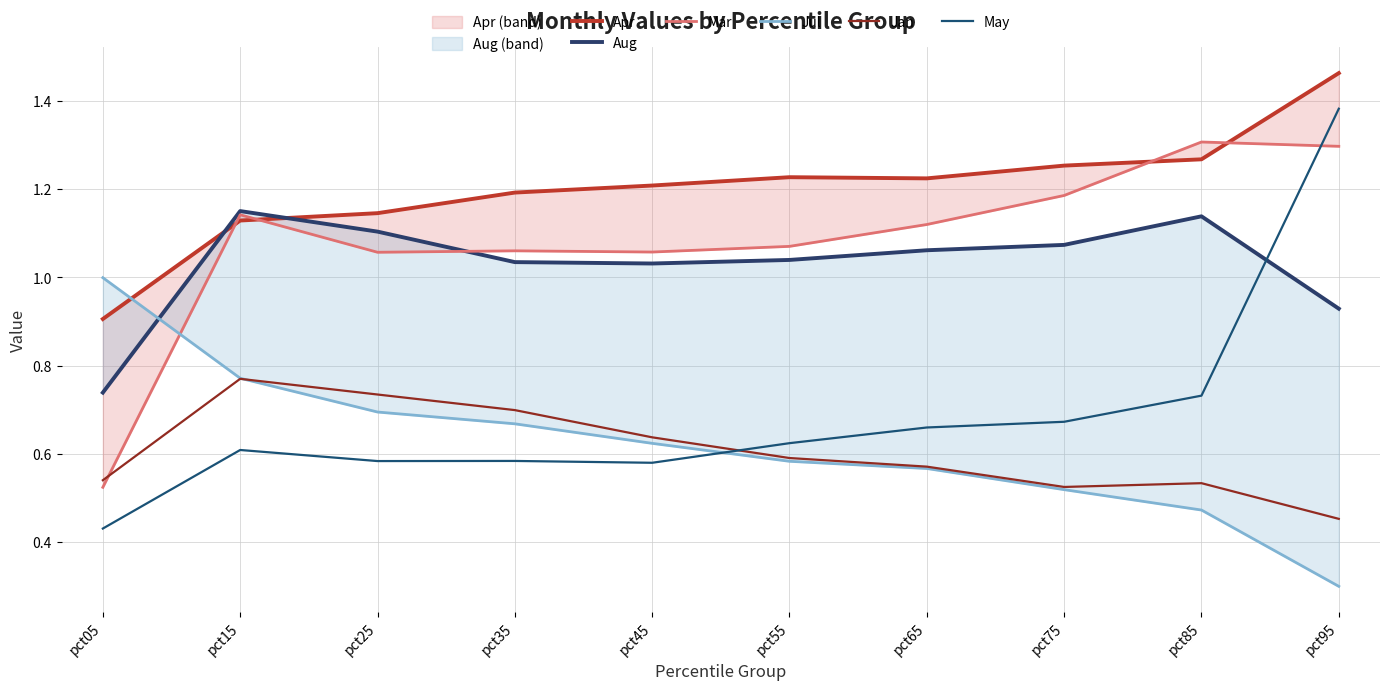

True or false: Jul has a value of 0.8 at pct65.

False